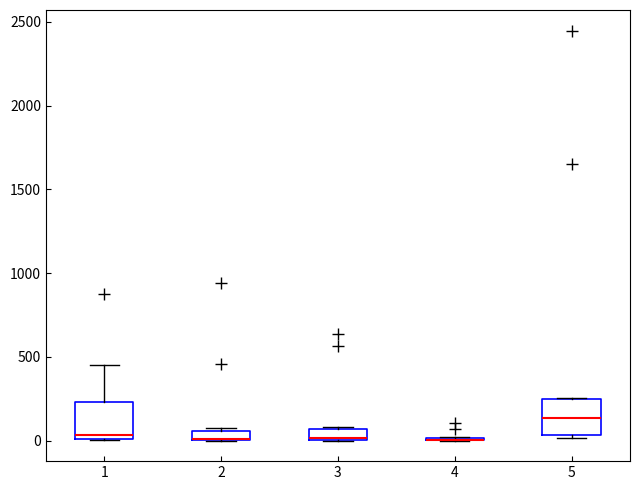

Where is the lower edge of the box at x = 3 on the y-axis? The values are not printed on the chart, so give them approximately, as read against the axis.

0